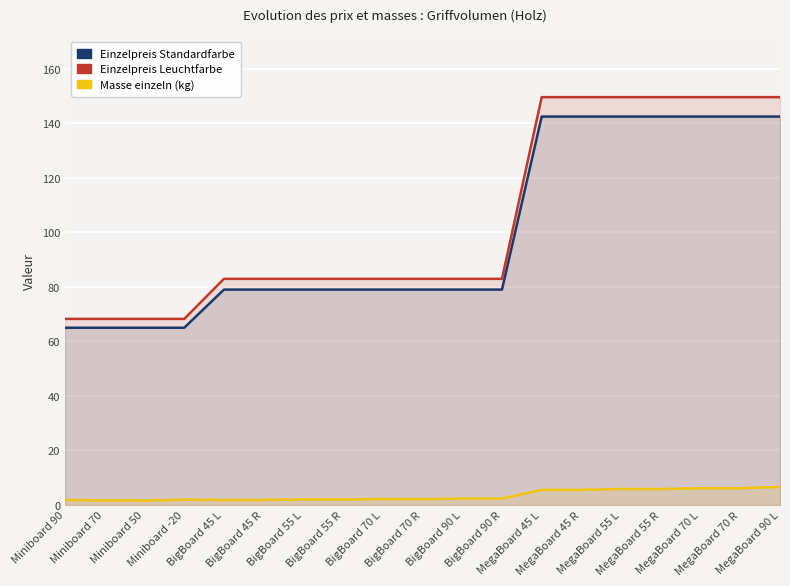

At MegaBoard 90 L, list the series in order from smallest to largest.

Masse einzeln (kg), Einzelpreis Standardfarbe, Einzelpreis Leuchtfarbe